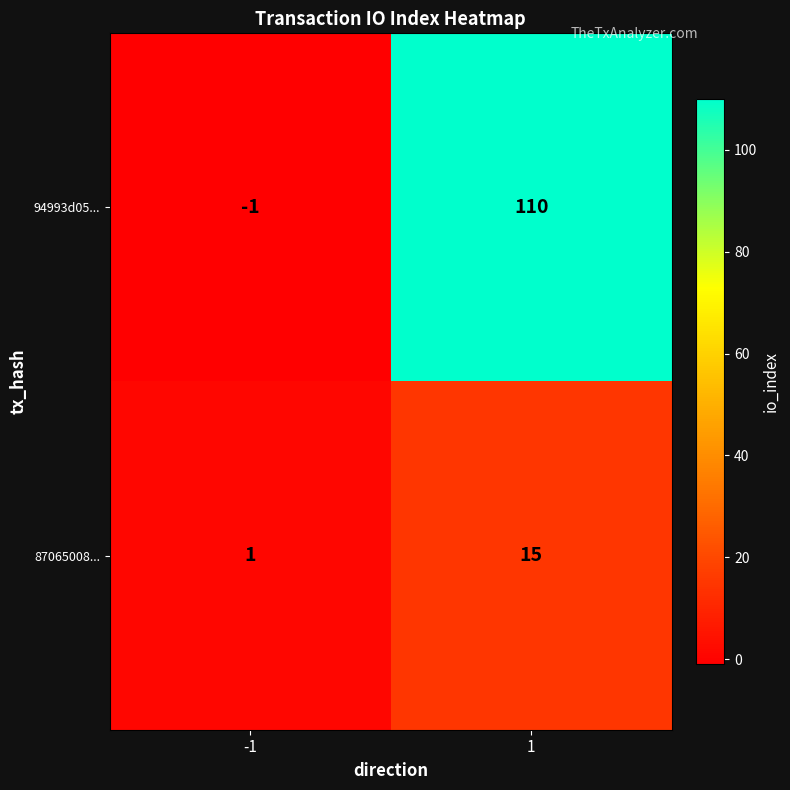

Which series changed the most between -1 and 1?

94993d05...